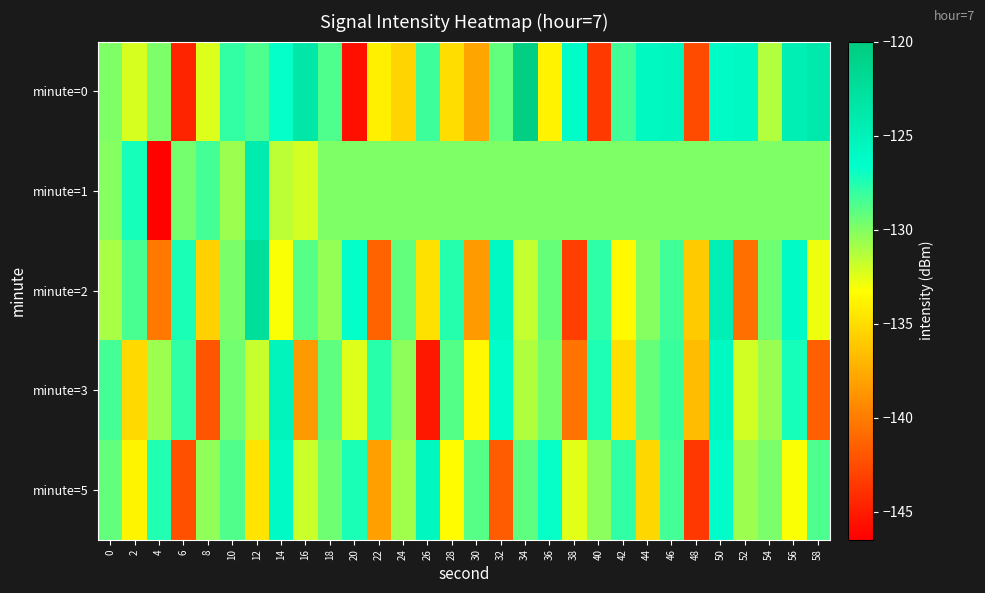

Reading left to right, list all the values displayed in this chart.

minute=0: 0=-129.9	2=-132.2	4=-129.9	6=-144.6	8=-132.4	10=-128.0	12=-128.6	14=-126.8	16=-123.5	18=-128.7	20=-145.6	22=-134.0	24=-135.5	26=-128.2	28=-135.0	30=-137.9	32=-129.2	34=-120.5	36=-133.8	38=-126.5	40=-143.5	42=-128.3	44=-125.8	46=-125.5	48=-142.5	50=-126.3	52=-125.8	54=-131.2	56=-124.7	58=-123.9
minute=1: 0=-130.1	2=-127.2	4=-146.3	6=-129.7	8=-128.4	10=-130.7	12=-124.0	14=-131.5	16=-132.1	18=-129.9	20=-129.9	22=-129.9	24=-129.9	26=-129.9	28=-129.9	30=-129.9	32=-129.9	34=-129.9	36=-129.9	38=-129.9	40=-129.9	42=-129.9	44=-129.9	46=-129.9	48=-129.9	50=-129.9	52=-129.9	54=-129.9	56=-129.9	58=-129.9
minute=2: 0=-131.0	2=-128.5	4=-140.2	6=-127.3	8=-135.6	10=-129.8	12=-122.4	14=-133.1	16=-128.9	18=-130.5	20=-126.7	22=-141.3	24=-129.2	26=-134.8	28=-127.6	30=-138.4	32=-125.9	34=-131.7	36=-129.3	38=-143.2	40=-127.8	42=-133.5	44=-130.1	46=-128.3	48=-135.9	50=-124.6	52=-140.7	54=-129.5	56=-126.2	58=-132.8
minute=3: 0=-128.4	2=-135.2	4=-130.7	6=-127.9	8=-142.1	10=-129.6	12=-131.8	14=-125.3	16=-138.5	18=-129.1	20=-132.4	22=-127.7	24=-130.3	26=-145.2	28=-128.8	30=-133.6	32=-126.5	34=-131.2	36=-129.7	38=-140.4	40=-127.4	42=-134.9	44=-129.3	46=-128.1	48=-136.7	50=-125.8	52=-132.1	54=-130.6	56=-127.2	58=-141.5
minute=5: 0=-129.2	2=-133.8	4=-127.5	6=-142.3	8=-130.4	10=-128.7	12=-134.6	14=-126.1	16=-131.9	18=-129.5	20=-127.3	22=-138.2	24=-130.8	26=-125.6	28=-133.4	30=-128.9	32=-141.7	34=-129.1	36=-126.8	38=-132.5	40=-130.2	42=-127.9	44=-135.3	46=-128.4	48=-143.6	50=-126.4	52=-130.7	54=-129.8	56=-133.1	58=-128.6